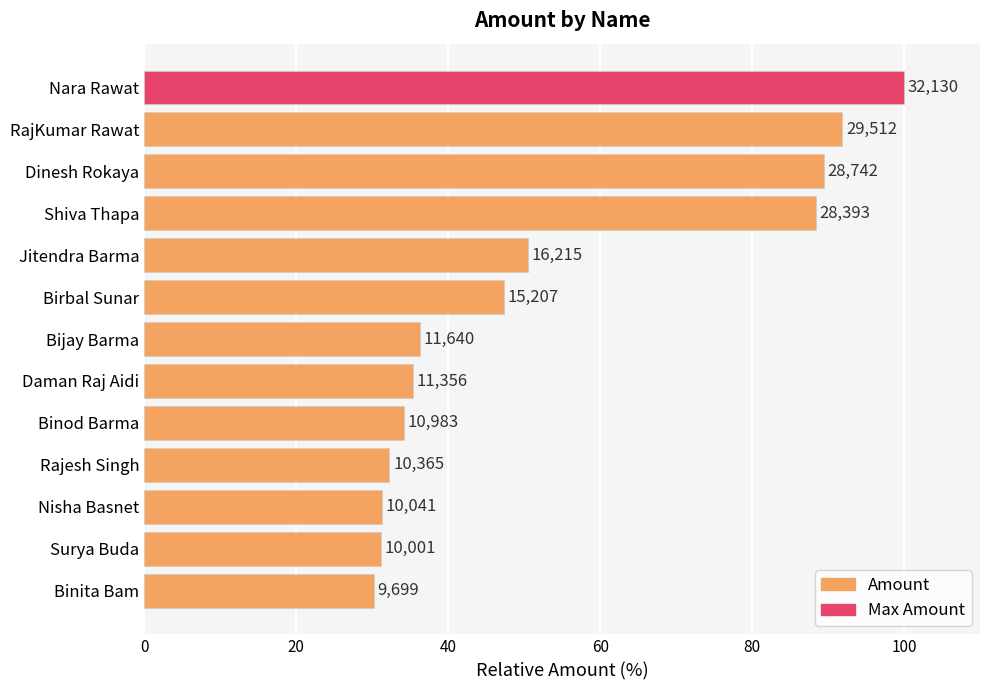

Are the bars horizontal?

Yes